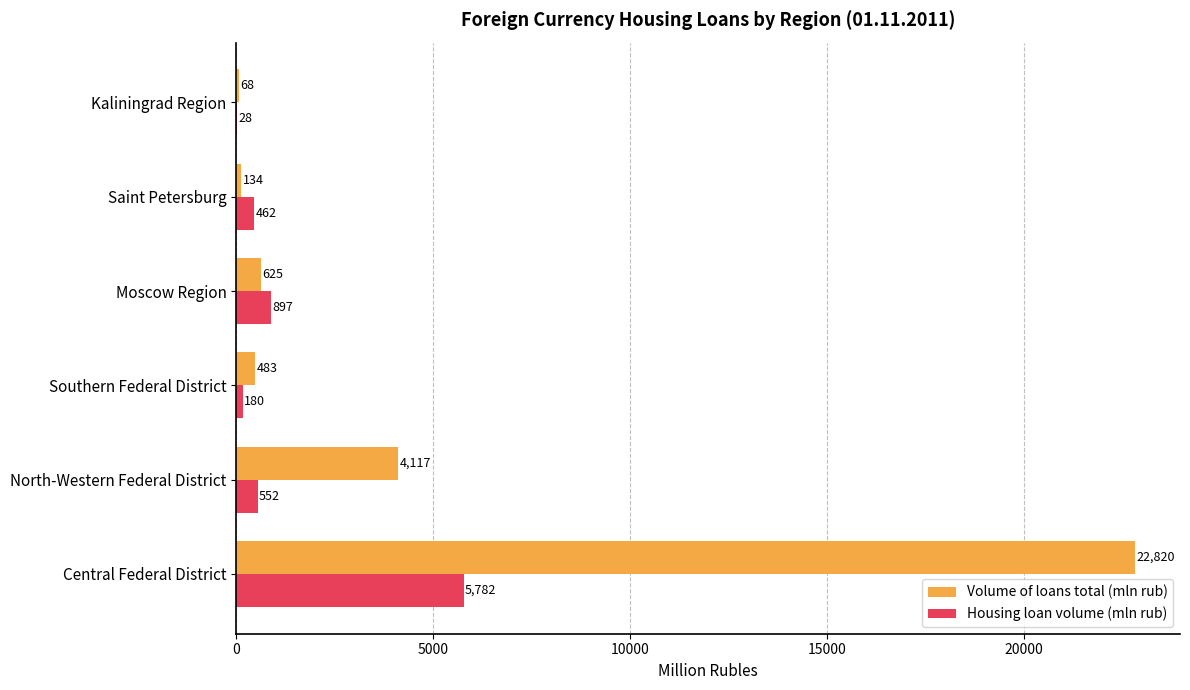

What is the maximum value for Housing loan volume (mln rub)?

5782